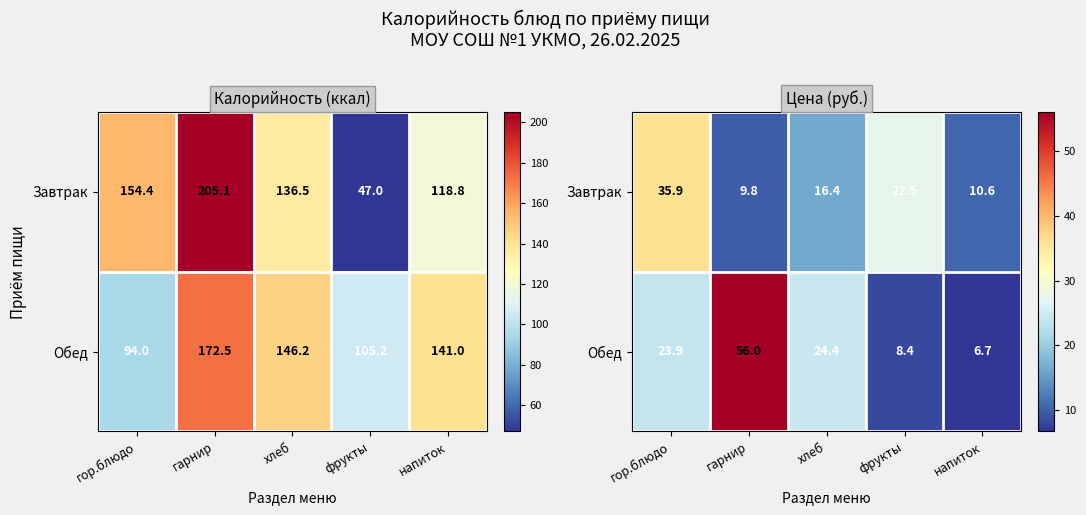

What is the difference between the highest and lowest values at напиток?

3.9